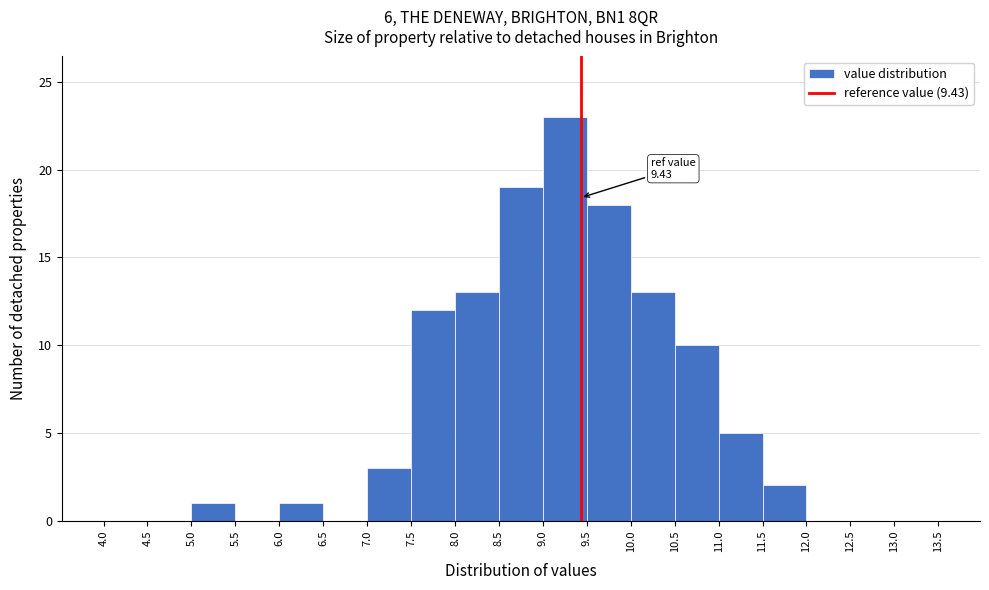

Which range on the x-axis has the tallest bar?

9.0 to 9.5